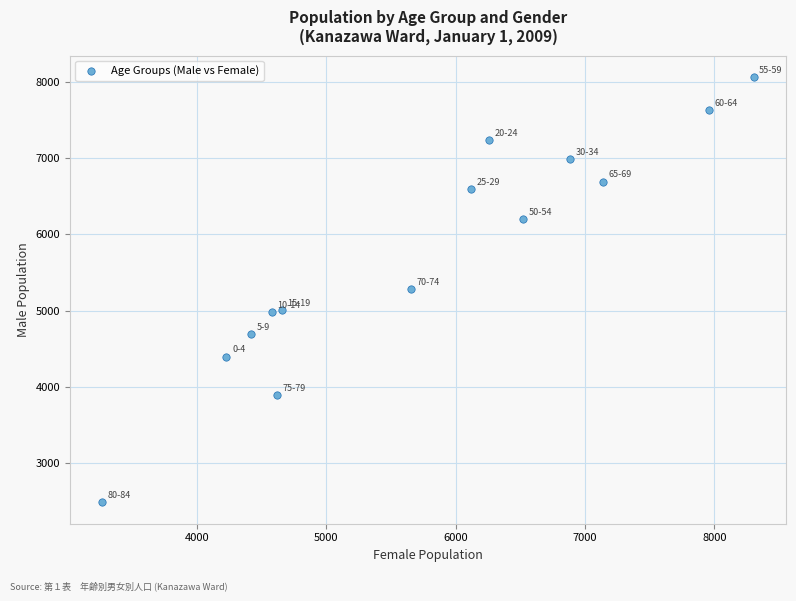

What is the range of Y values (max minus min)?

5583